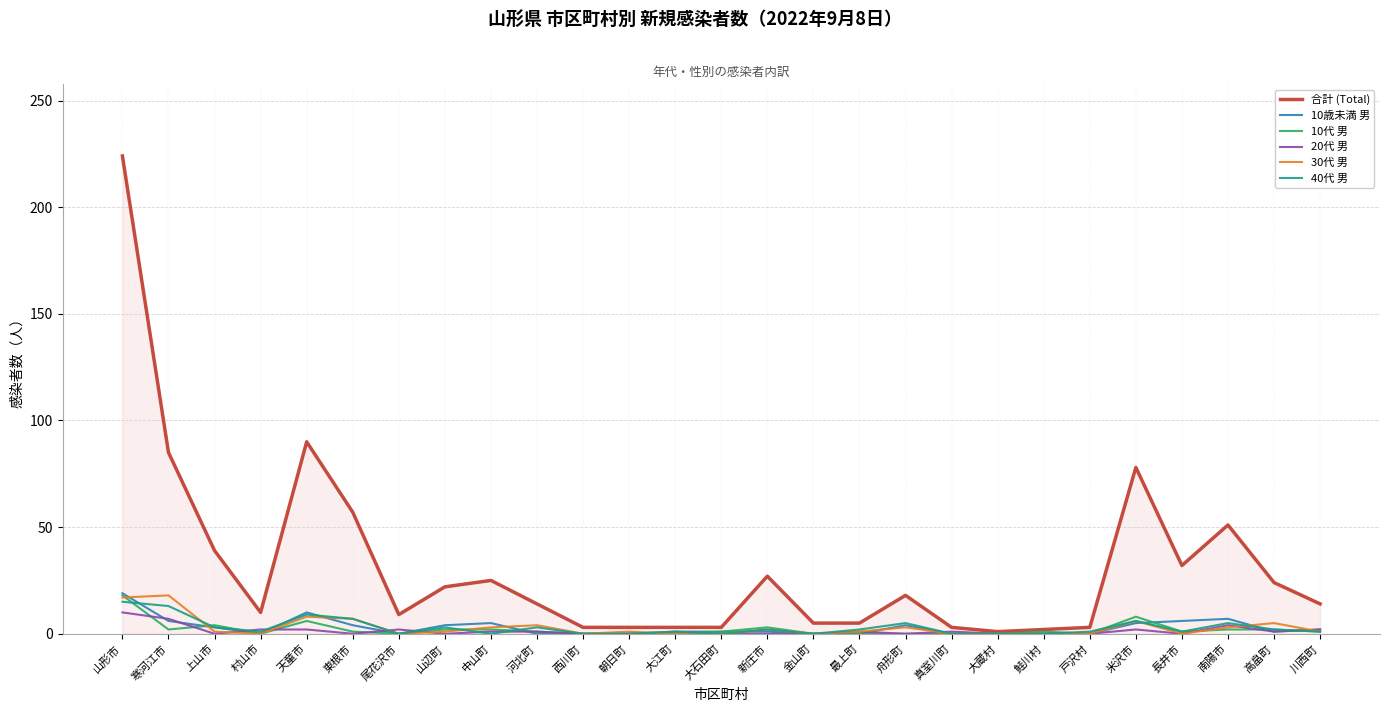

What is the maximum value shown in the chart?

224